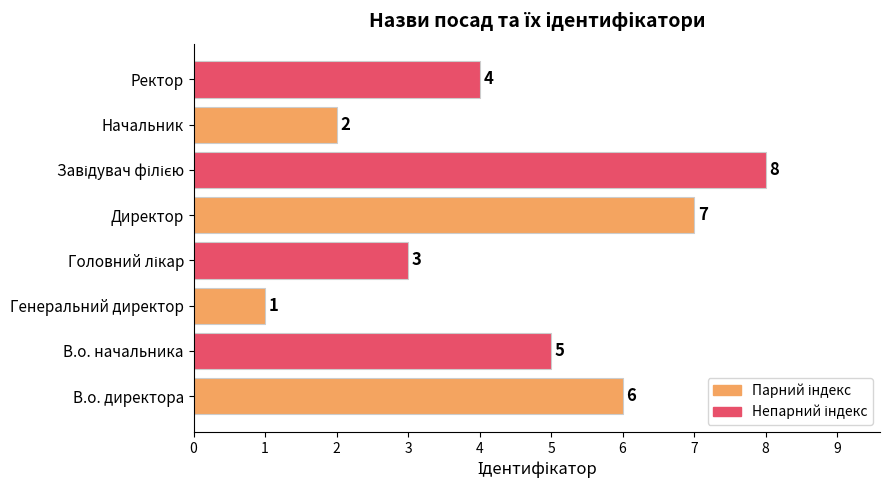

What is the greatest value displayed?

8